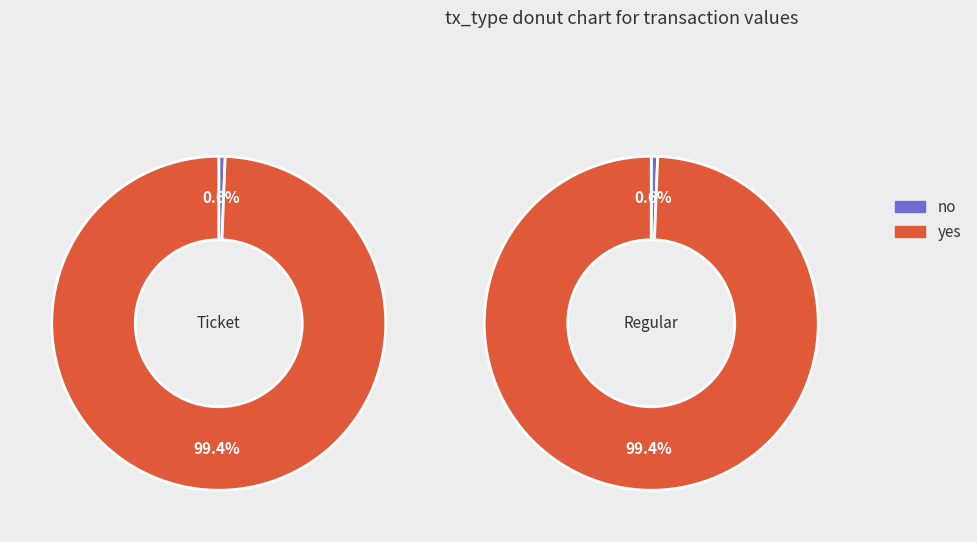

To the nearest percent, what is the difference between the largest and smallest slice percentages?

99%